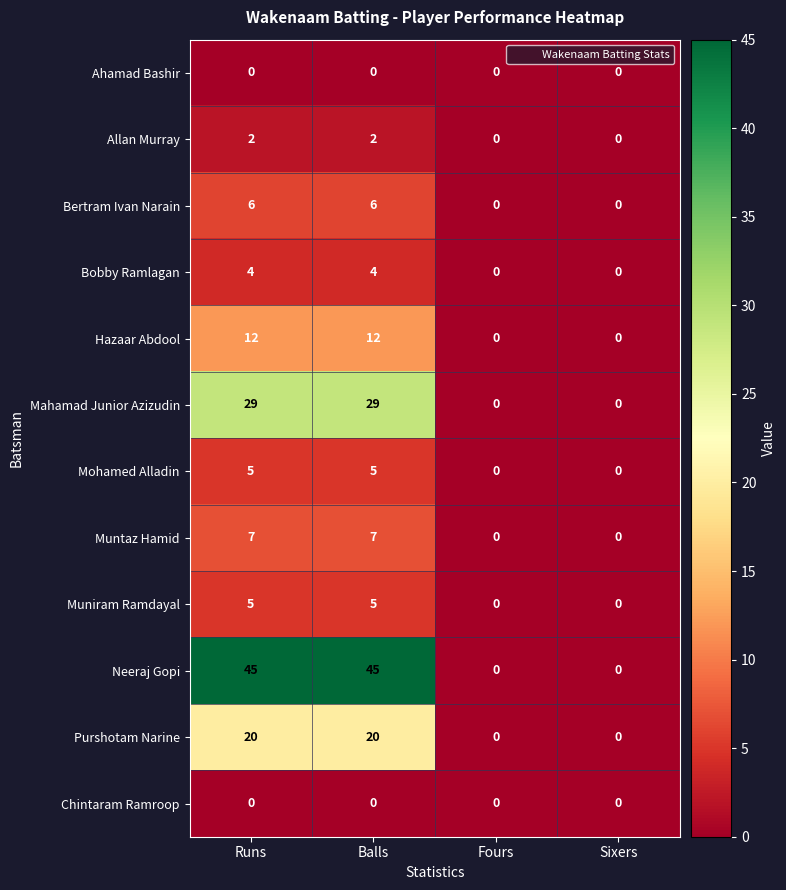

What is the greatest value displayed?

45